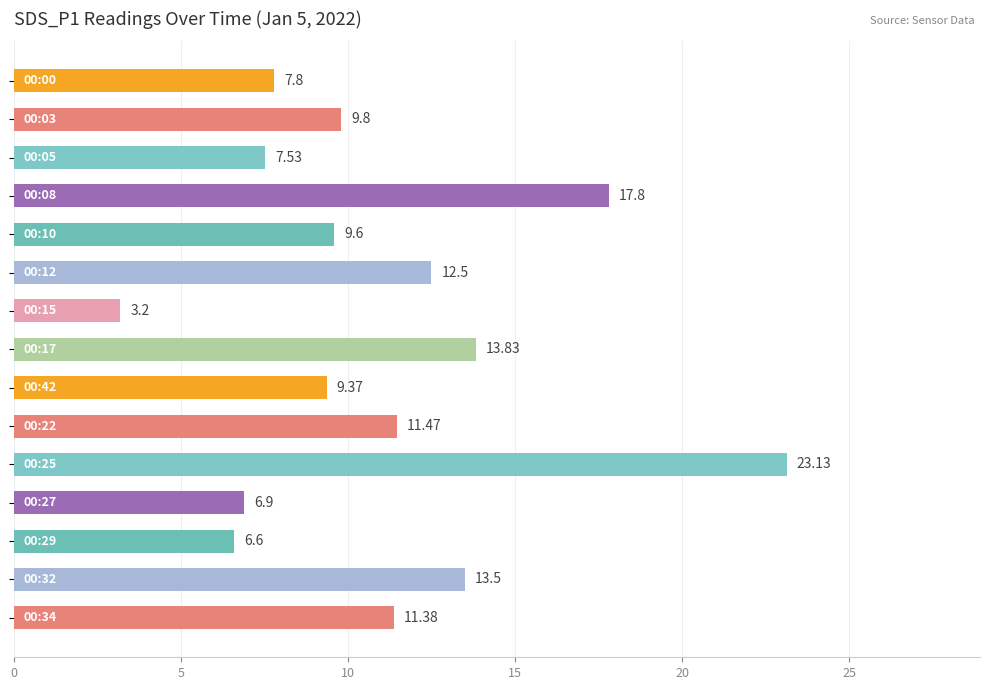

Are the bars horizontal?

Yes